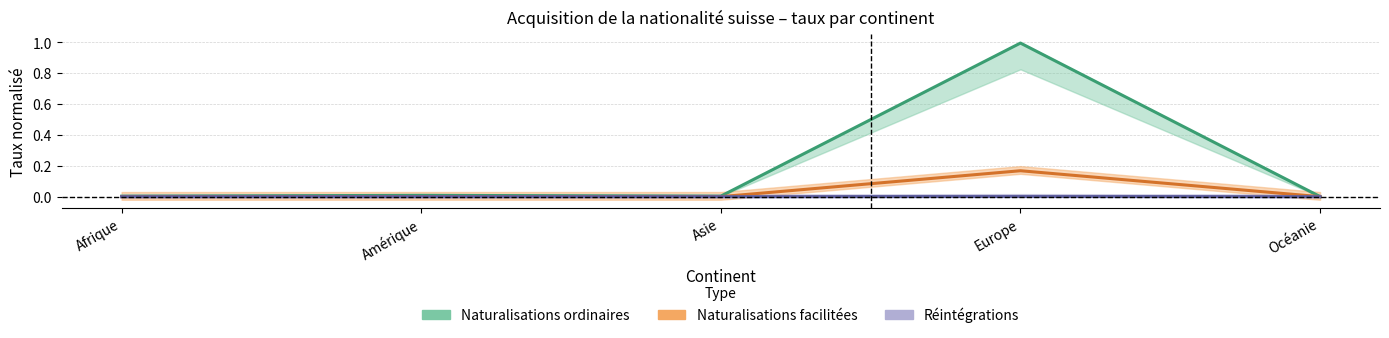

Between Afrique and Amérique, which is larger?

Amérique